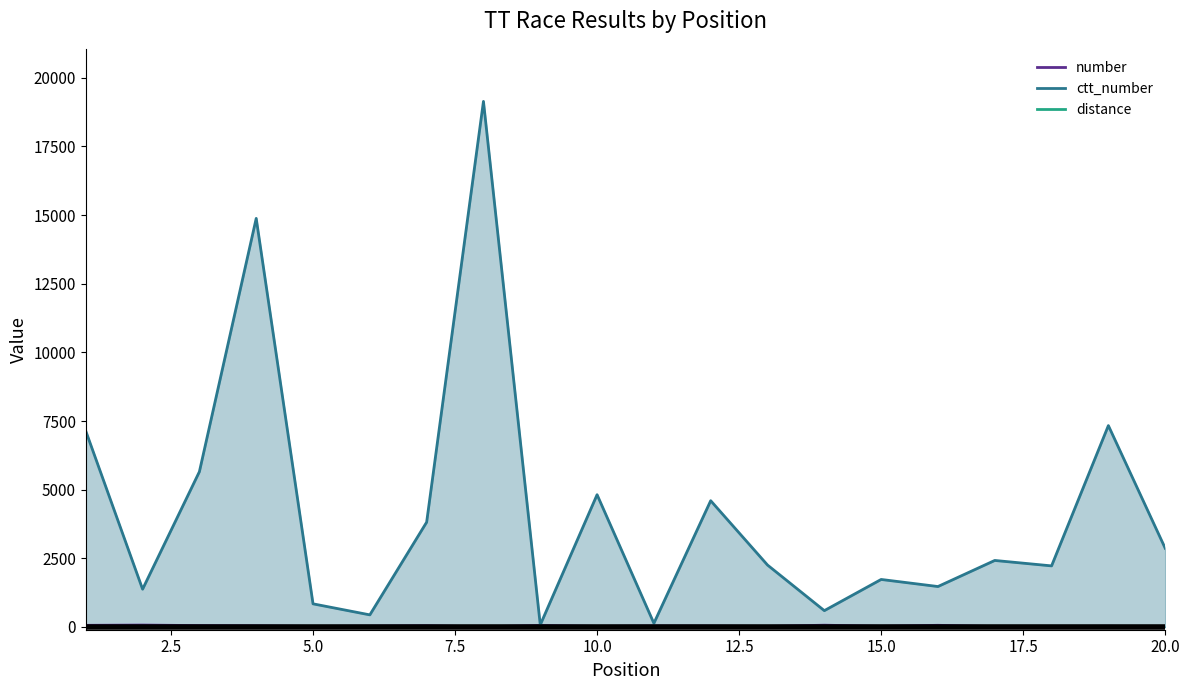

At how many categories does at least one series exceed 13822?

2